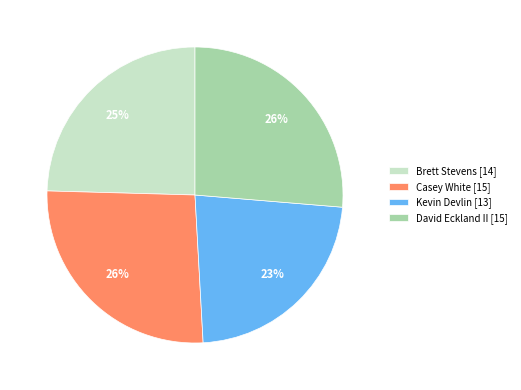

True or false: Kevin Devlin accounts for 15% of the total.

False